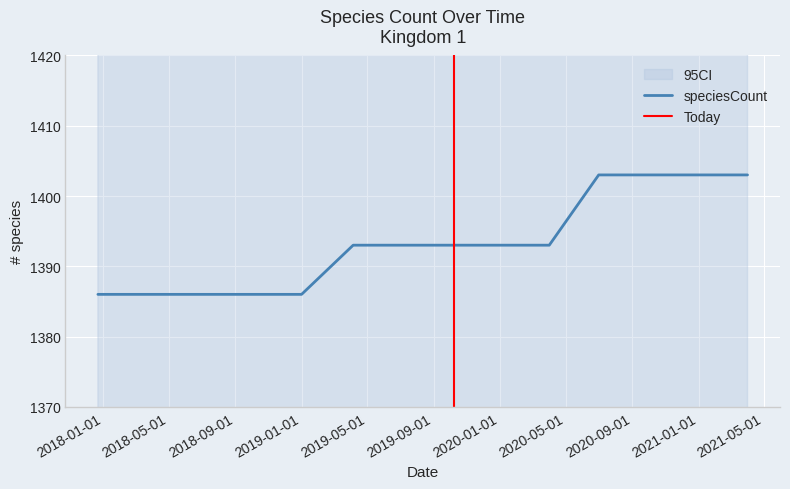

What is the ratio of the value at 2020-04-01 to the value at 2018-09-28?

1.0